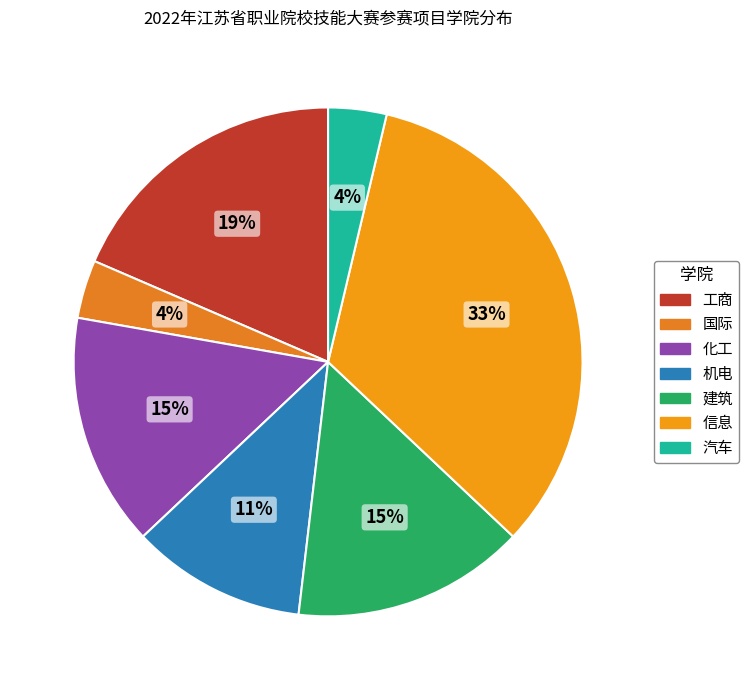

Is the sum of 建筑 and 工商 greater than half?

No